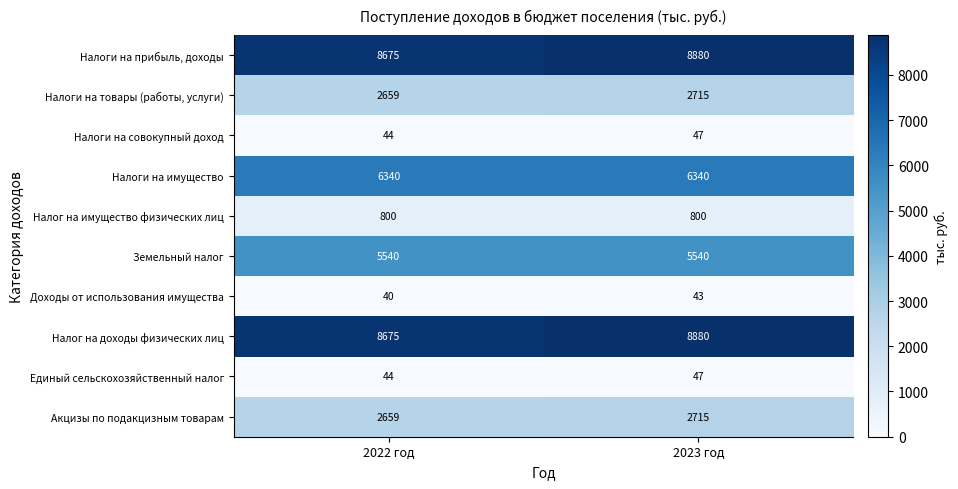

At how many categories does at least one series exceed 4142?

2